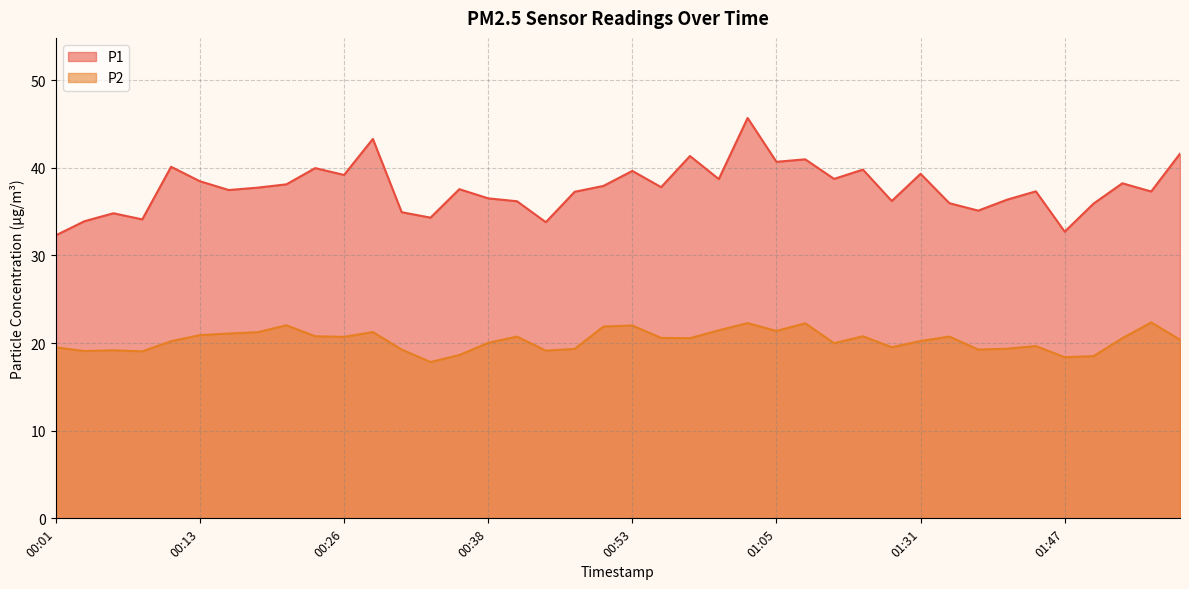

Reading right to left, what are all the values shown in this chart?

P1: 41.6	37.3	38.2	35.9	32.7	37.3	36.4	35.1	36.0	39.3	36.2	39.8	38.7	41.0	40.7	45.7	38.7	41.3	37.8	39.6	37.9	37.2	33.8	36.2	36.5	37.5	34.3	34.9	43.3	39.2	40.0	38.1	37.7	37.5	38.5	40.1	34.1	34.8	33.9	32.3
P2: 20.4	22.4	20.6	18.5	18.4	19.6	19.4	19.2	20.7	20.2	19.5	20.8	20.0	22.2	21.4	22.3	21.4	20.6	20.6	22.0	21.9	19.3	19.1	20.7	20.0	18.6	17.8	19.2	21.2	20.7	20.8	22.0	21.2	21.1	20.9	20.2	19.1	19.2	19.1	19.5